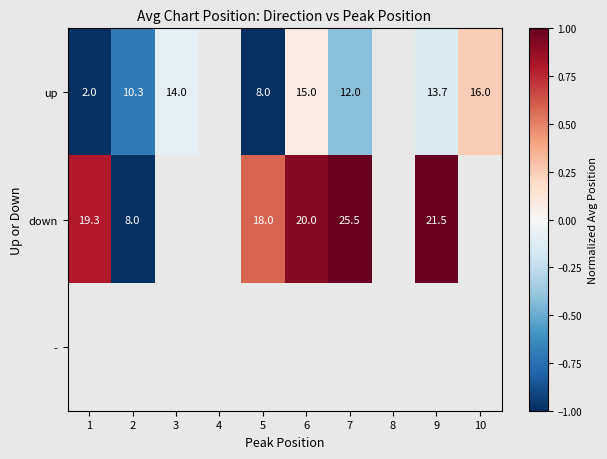

What is the sum of the up values at 10 and 5?

24.0